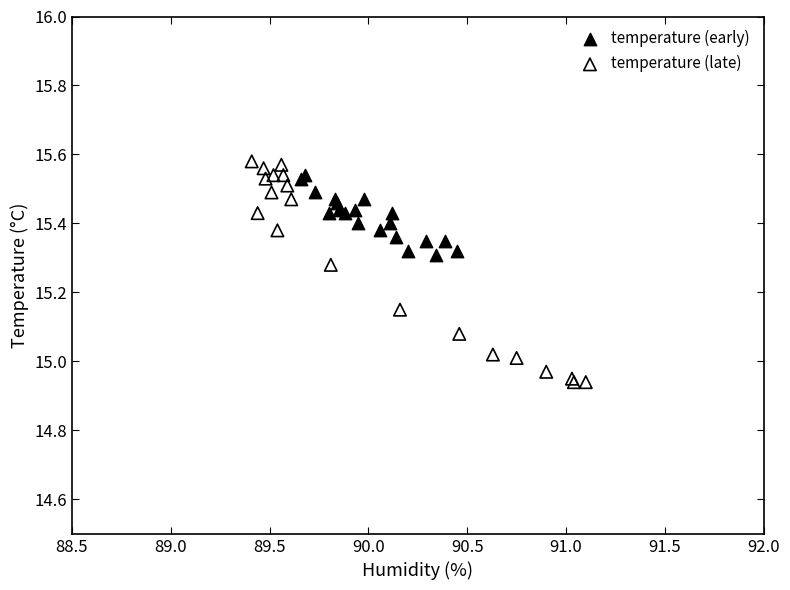

Which series has the widest spread of Y values?

temperature (late)